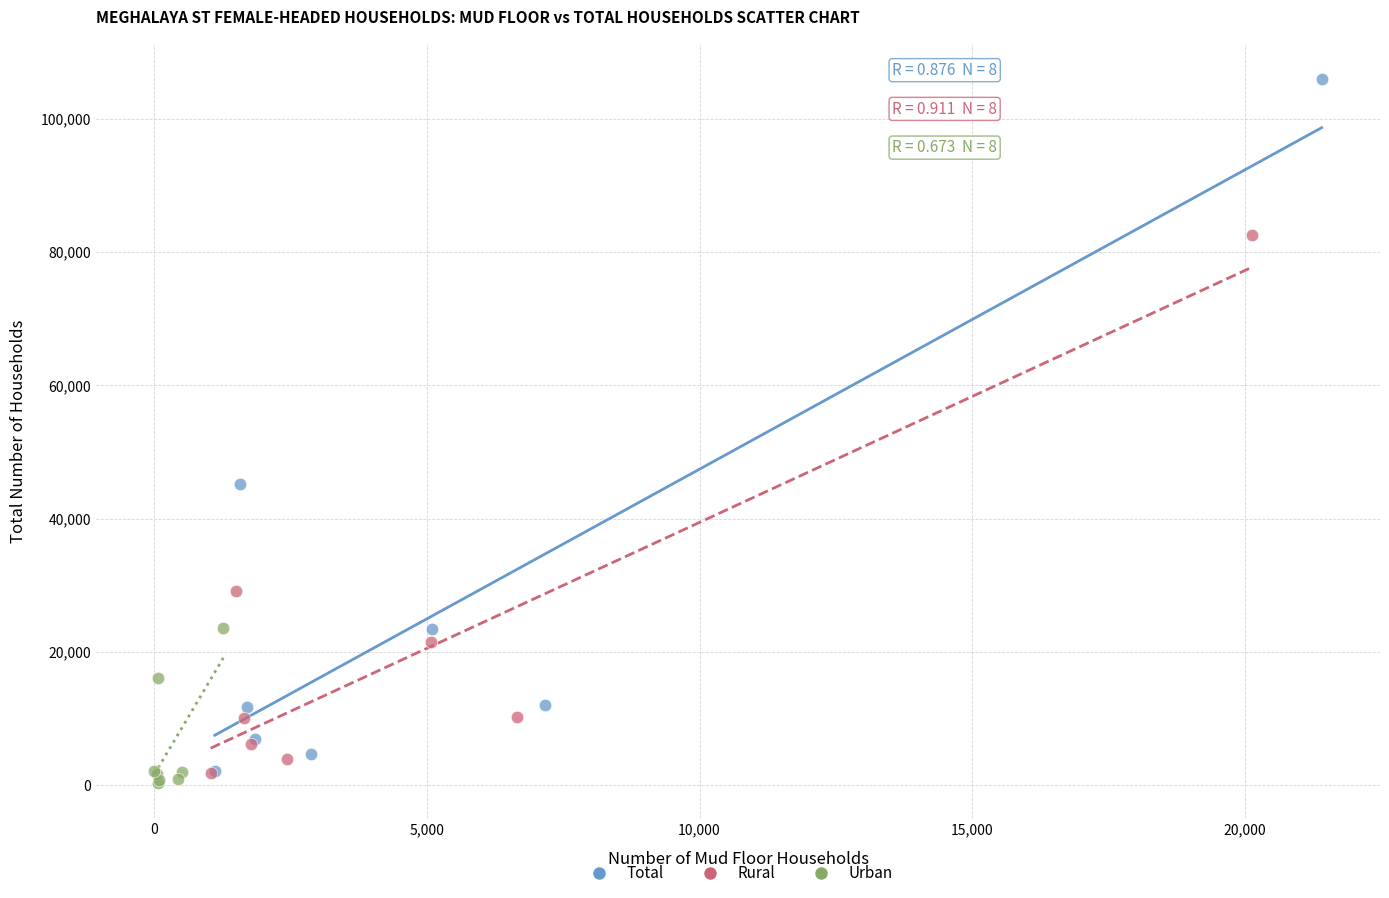

What are all the series names shown in the legend?

Total, Rural, Urban